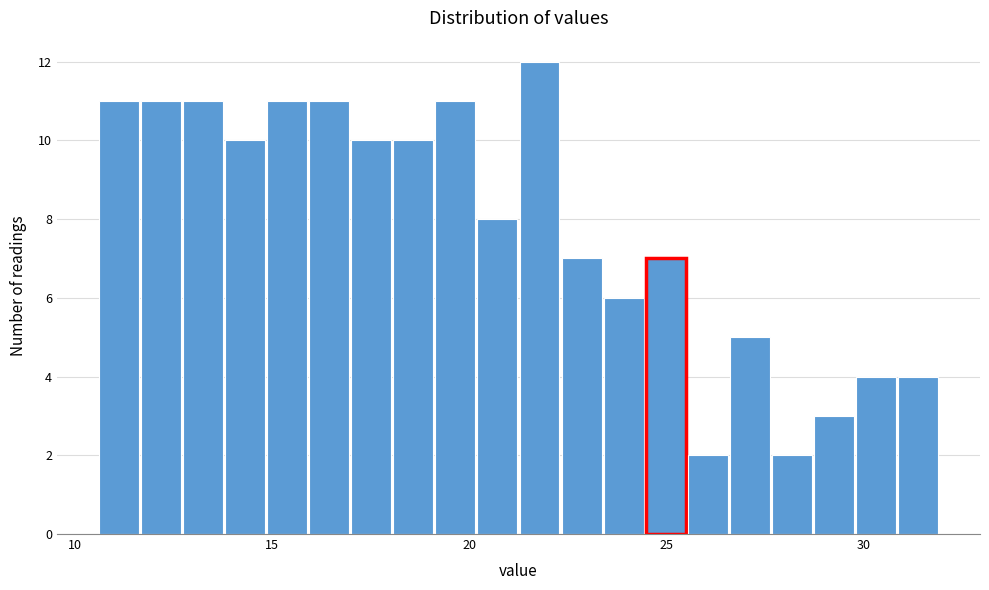

Around what value on the x-axis is the tallest bar? Give the approximate position of its centre, as read against the axis.

22.0